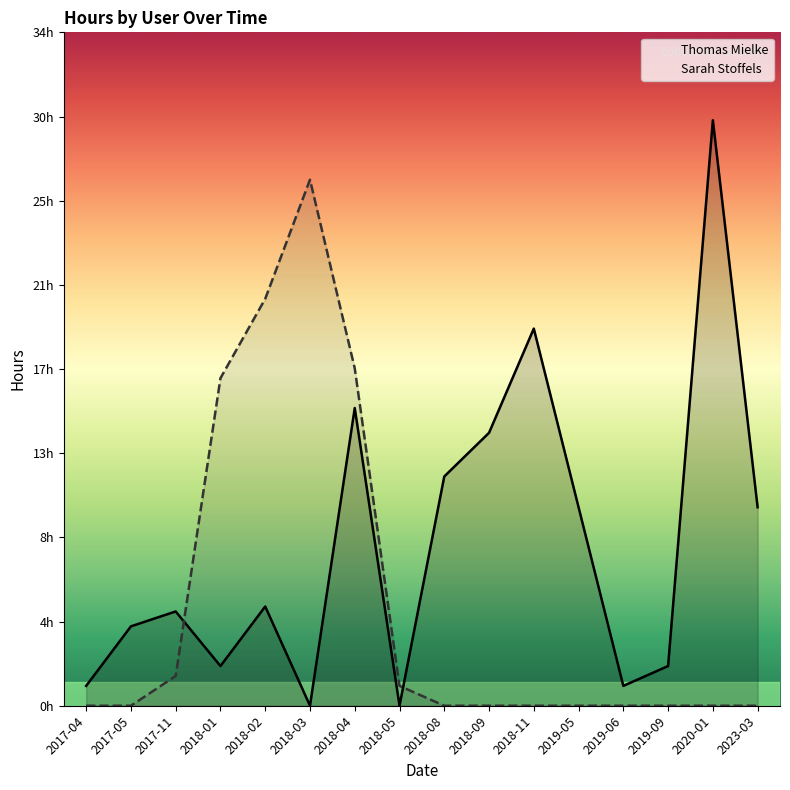

What is the label of the 2nd point from the right?

2020-01